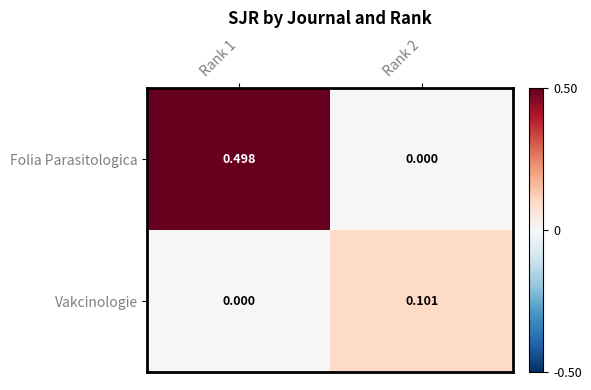

Which series has the largest range (max minus min)?

Folia Parasitologica